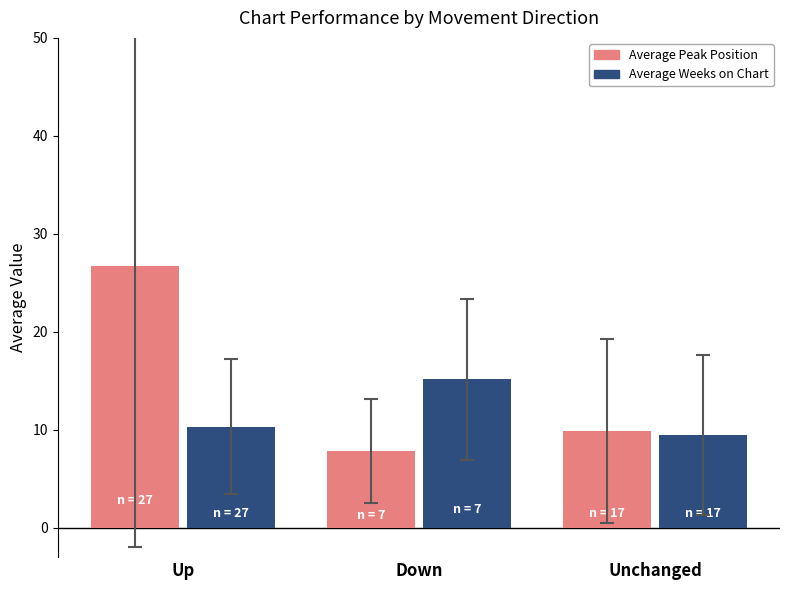

Which series has the widest spread of values?

Average Peak Position